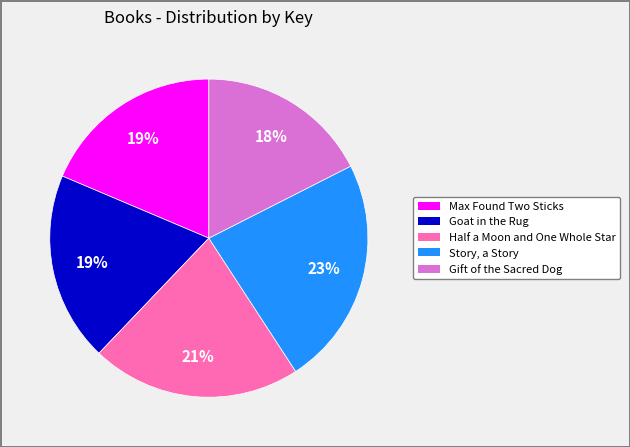

The Goat in the Rug slice represents 19% of the pie. True or false?

True